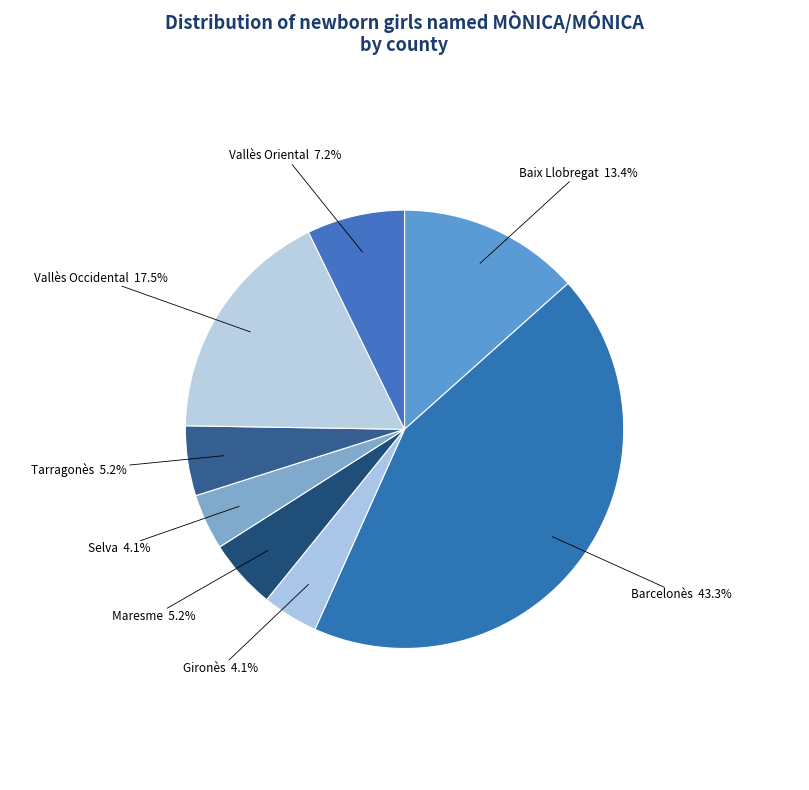

The Maresme slice represents 13% of the pie. True or false?

False